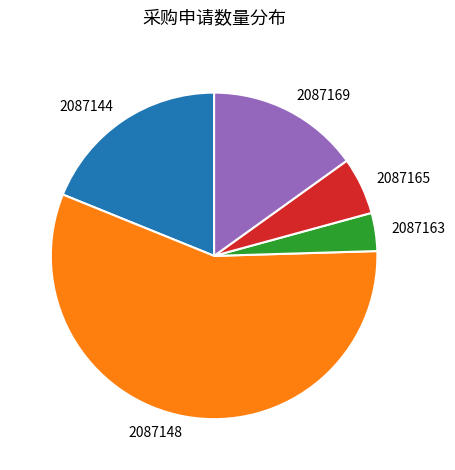

Rank the categories by value from lowest to highest.

2087163, 2087165, 2087169, 2087144, 2087148